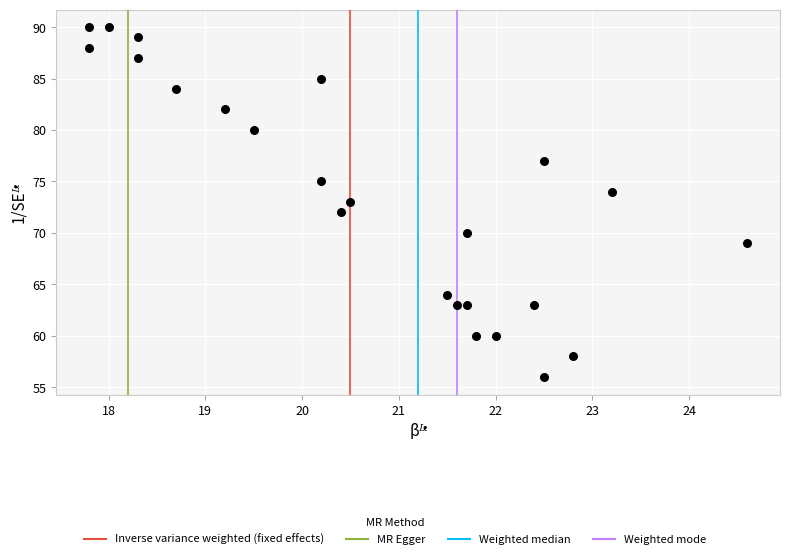

What is the range of Y values (max minus min)?

34